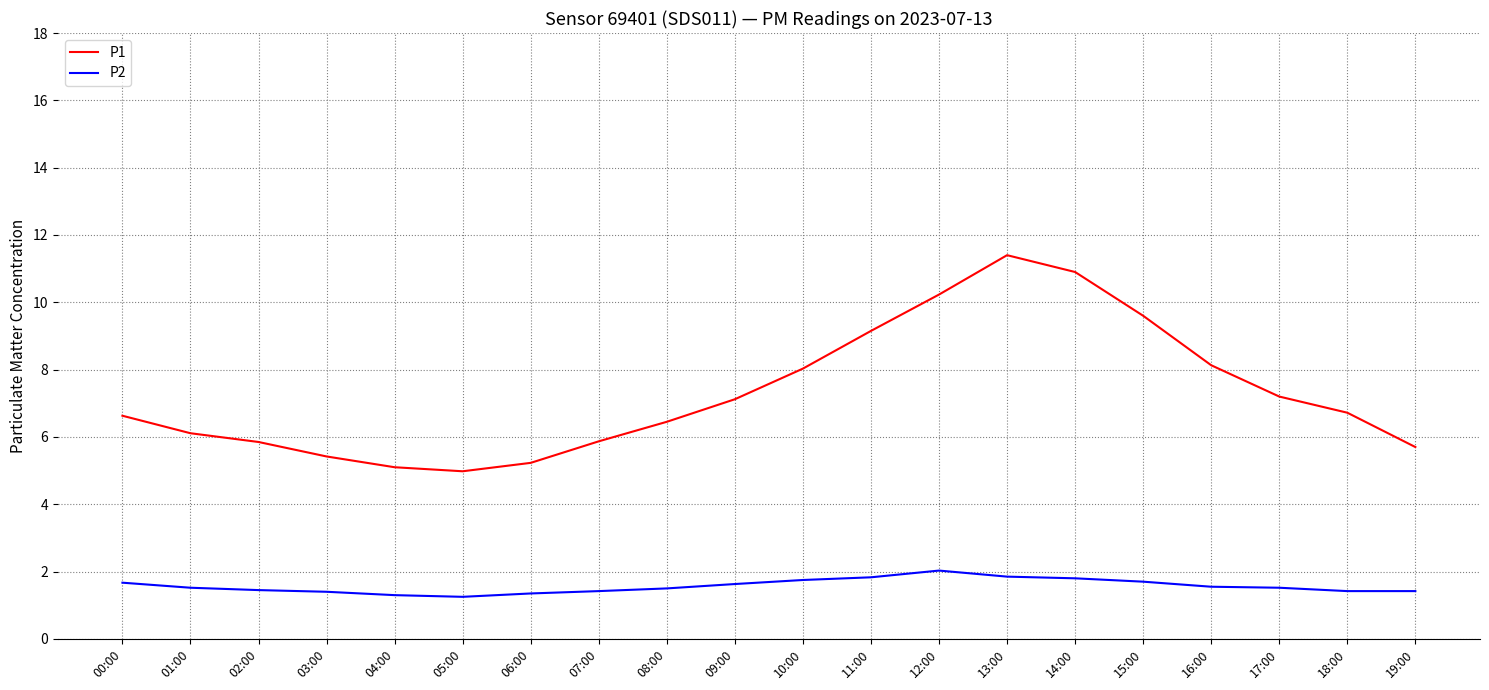

Which series has the largest total across all categories?

P1